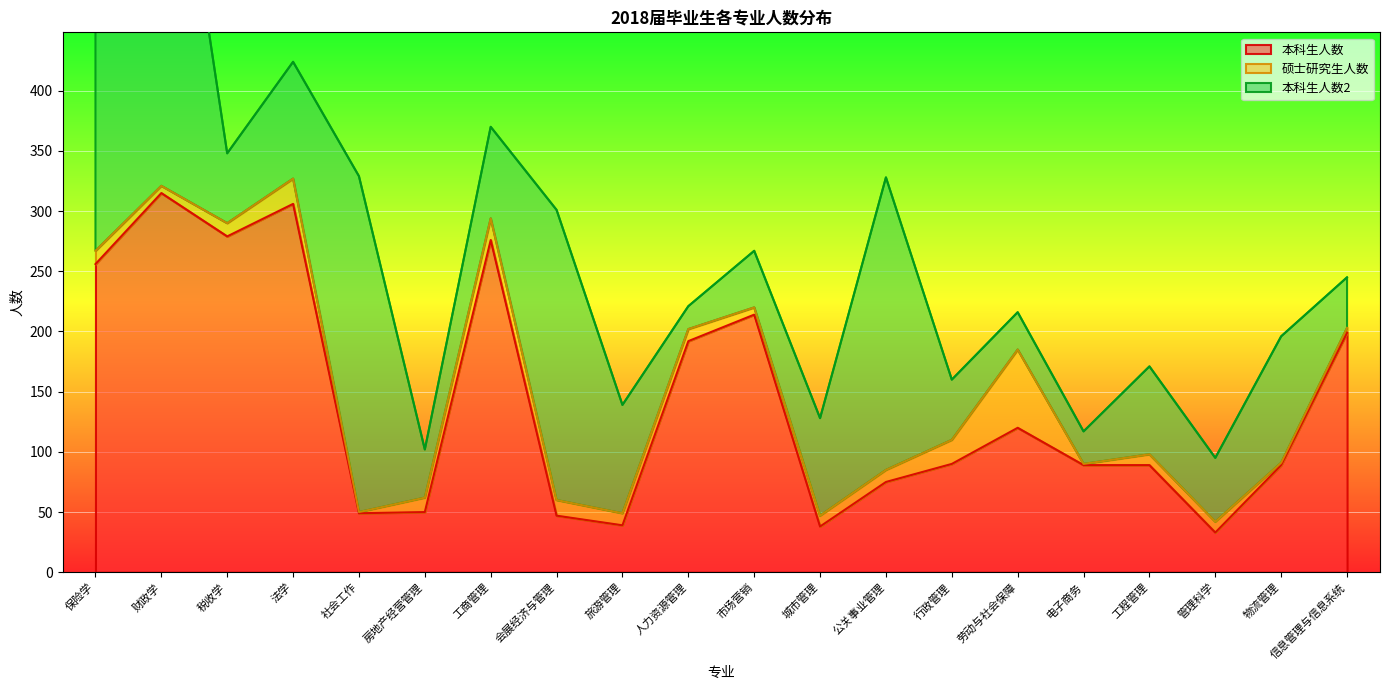

How many interior local peaks does the 本科生人数 series have?

5